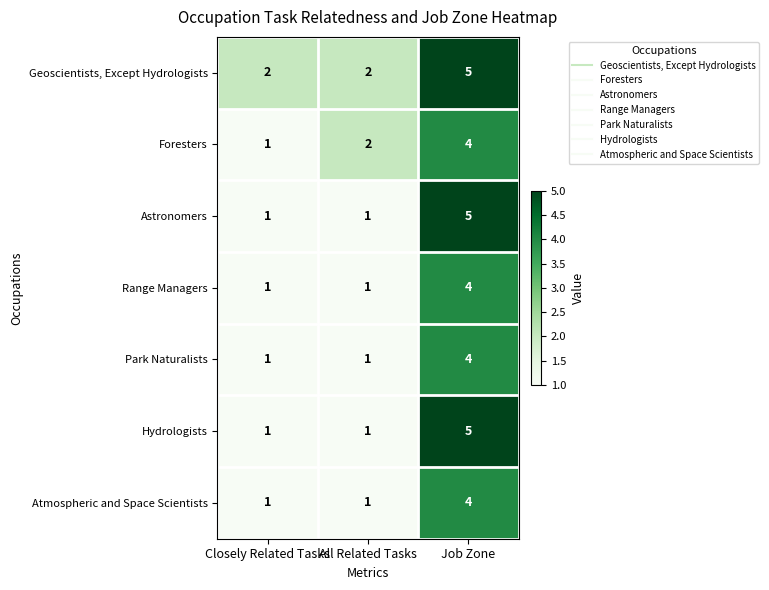

Which category has the highest value across all series?

Job Zone